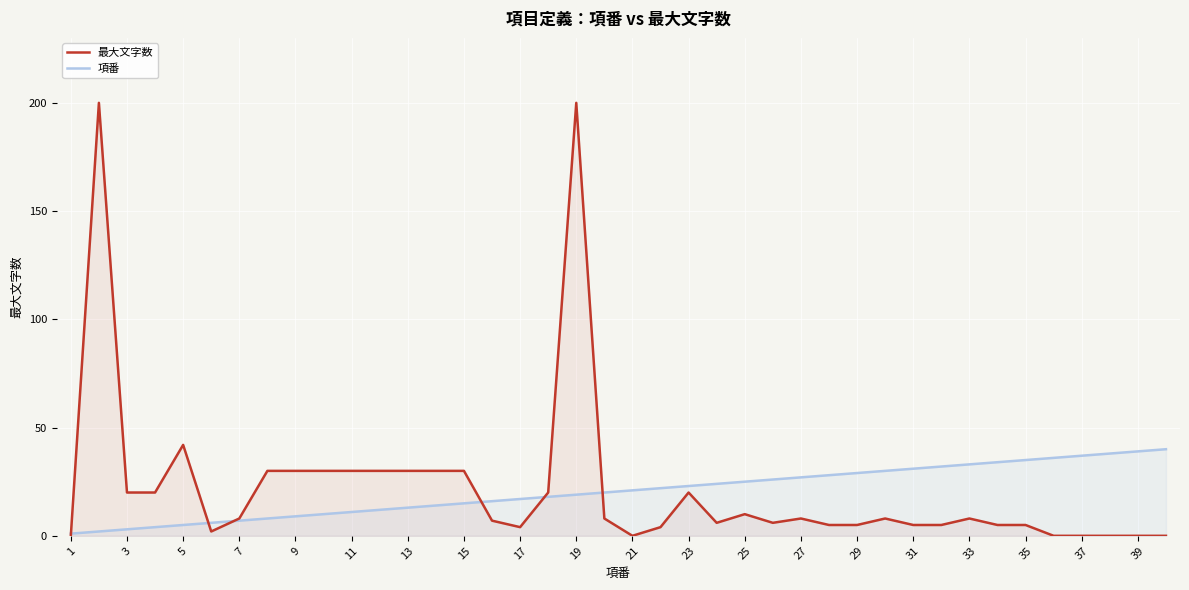

How many values in the 最大文字数 series are below 8?

19